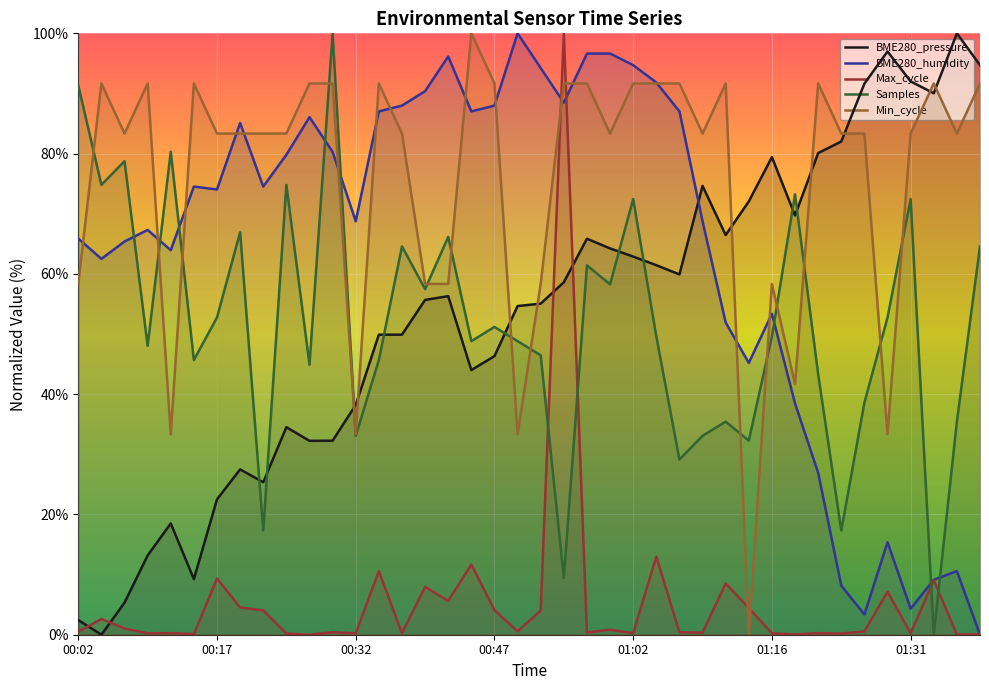

At 15, list the series in order from smallest to largest.

Max_cycle, BME280_pressure, Samples, Min_cycle, BME280_humidity